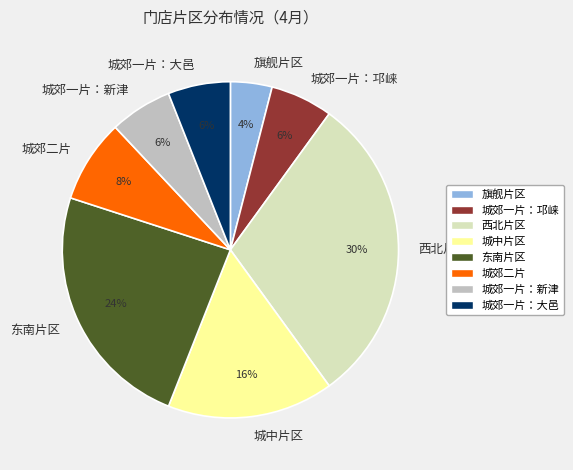

How many slices are in this pie chart?

8